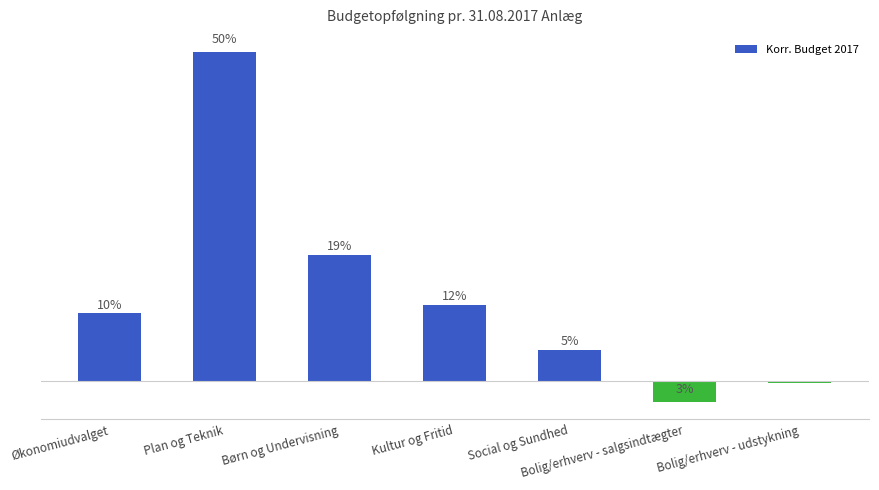

What is the greatest value displayed?

78314643